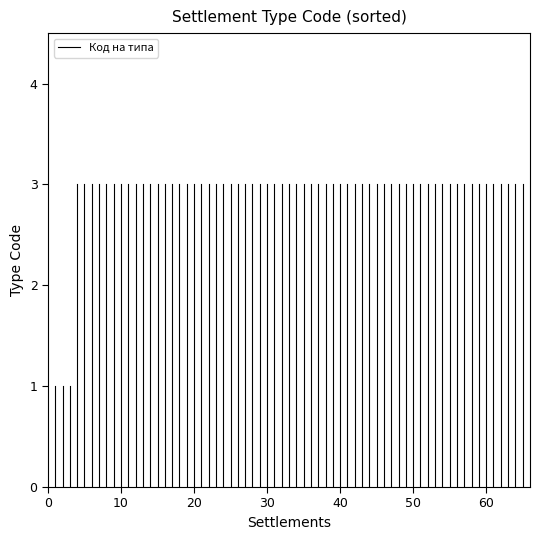

At which category does the chart reach its peak across all series?

10